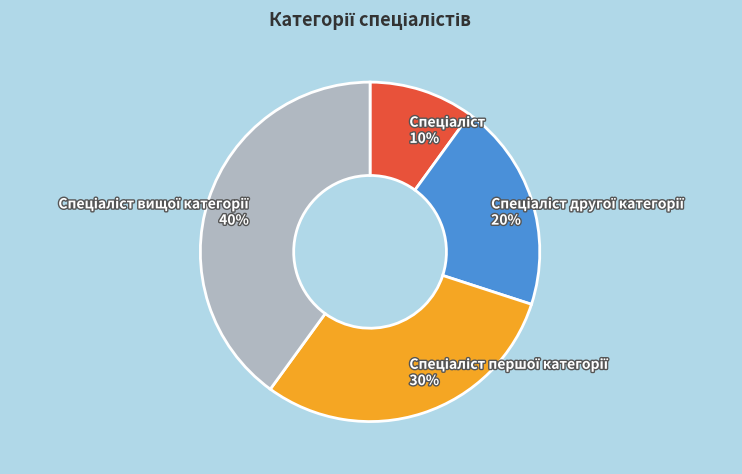

To the nearest percent, what is the average slice percentage?

25%